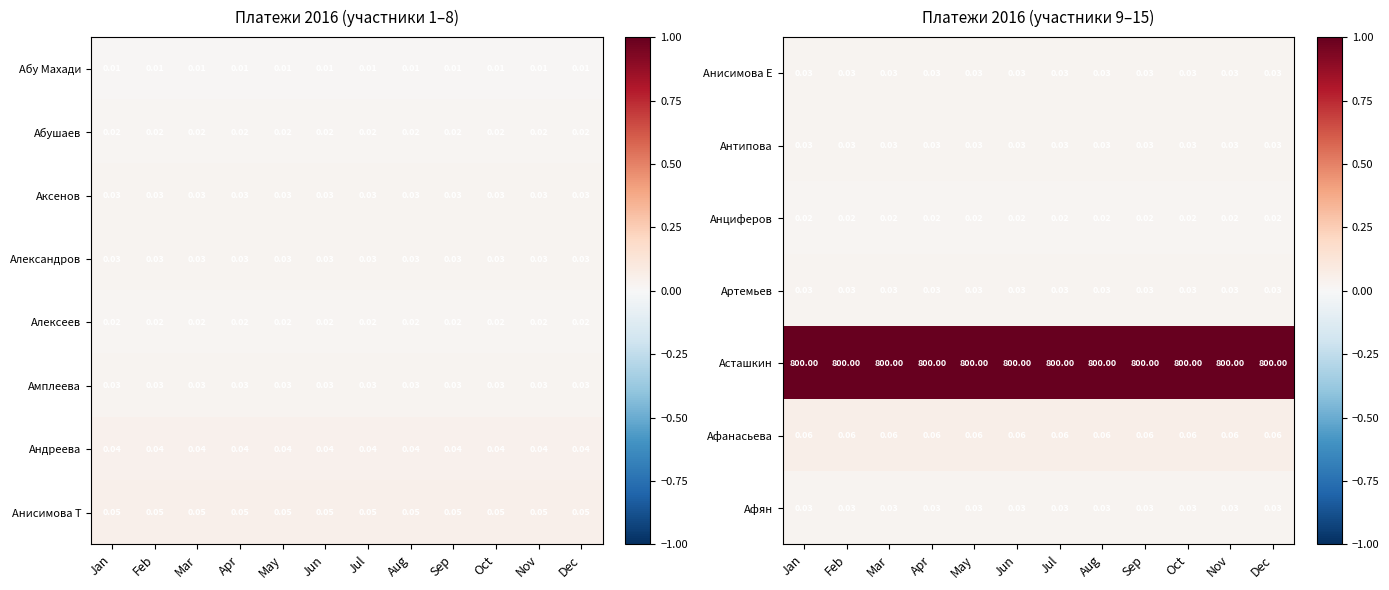

Is the value of Артемьев at Jun greater than the value of Афанасьева at Jul?

No